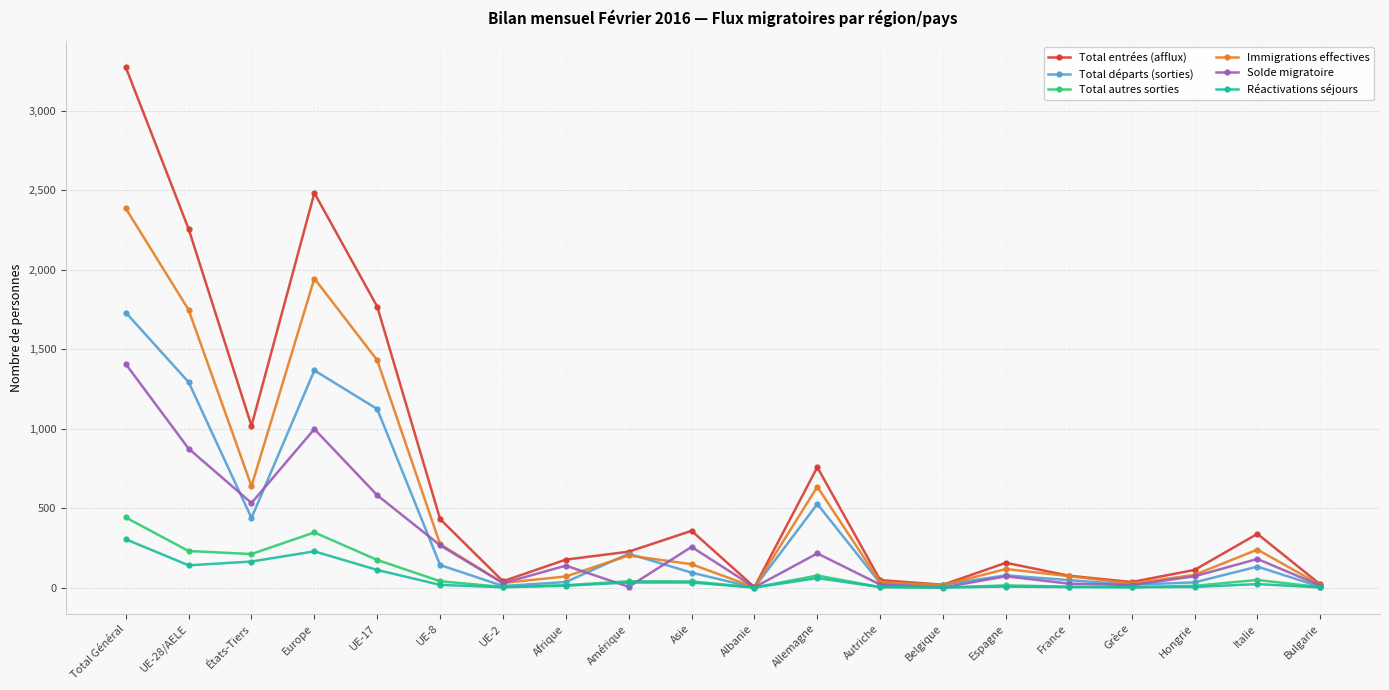

Which series has the largest total across all categories?

Total entrées (afflux)